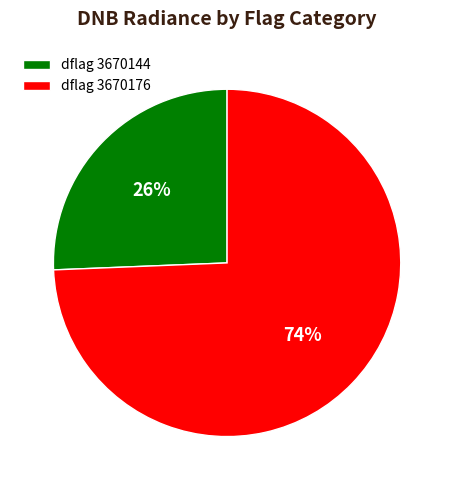

True or false: dflag 3670144 accounts for 33% of the total.

False